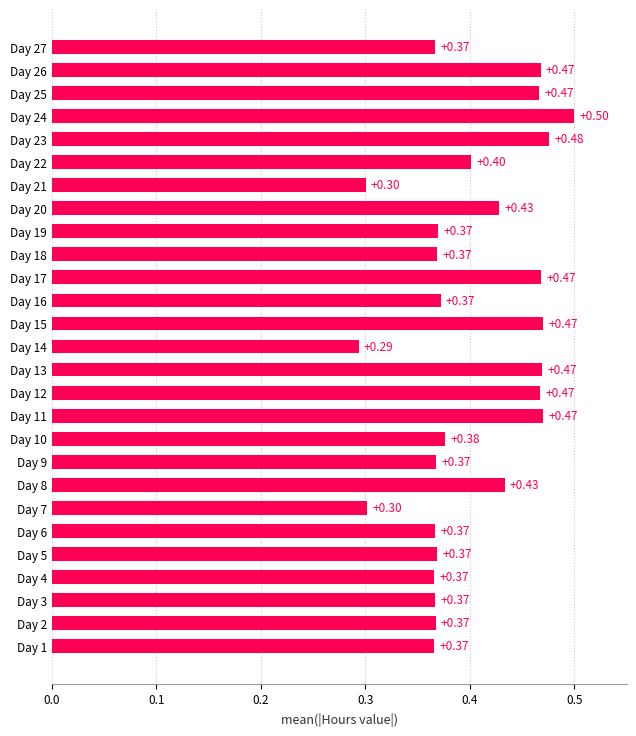

Between Day 20 and Day 2, which is larger?

Day 20